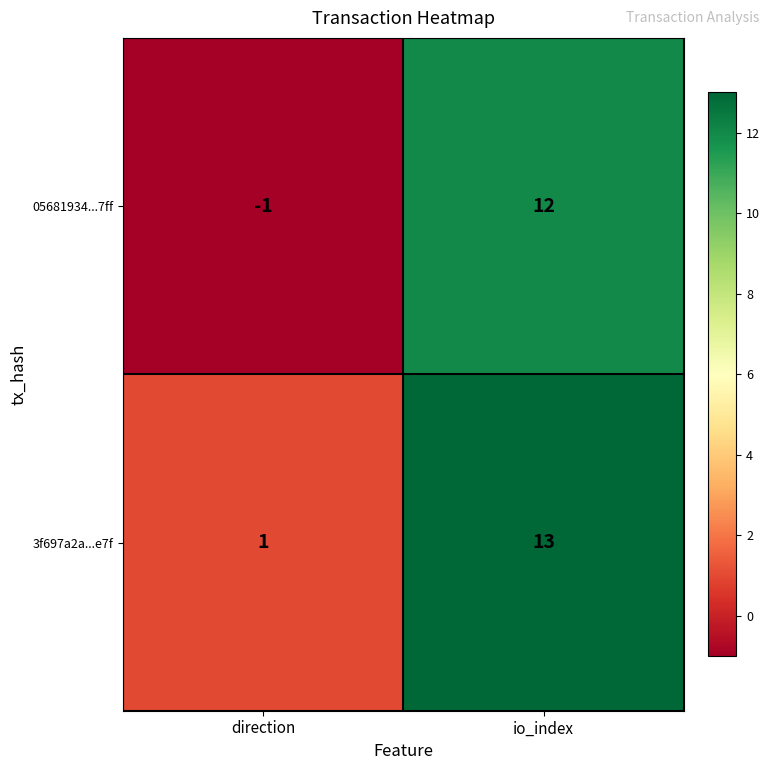

Reading left to right, what are all the values shown in this chart?

05681934...7ff: -1	12
3f697a2a...e7f: 1	13